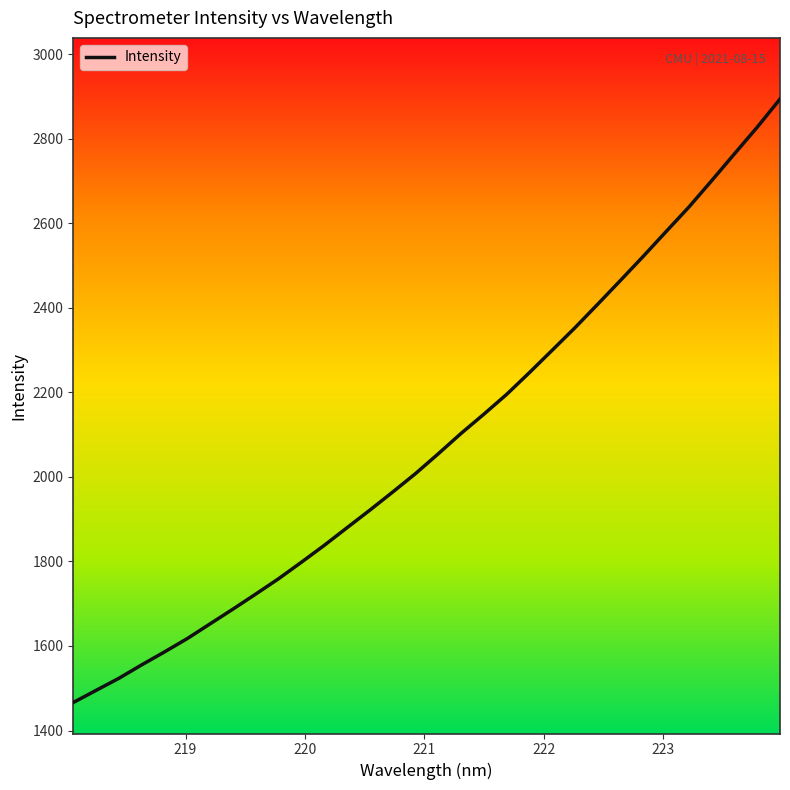

Does the chart have visible grid lines?

No